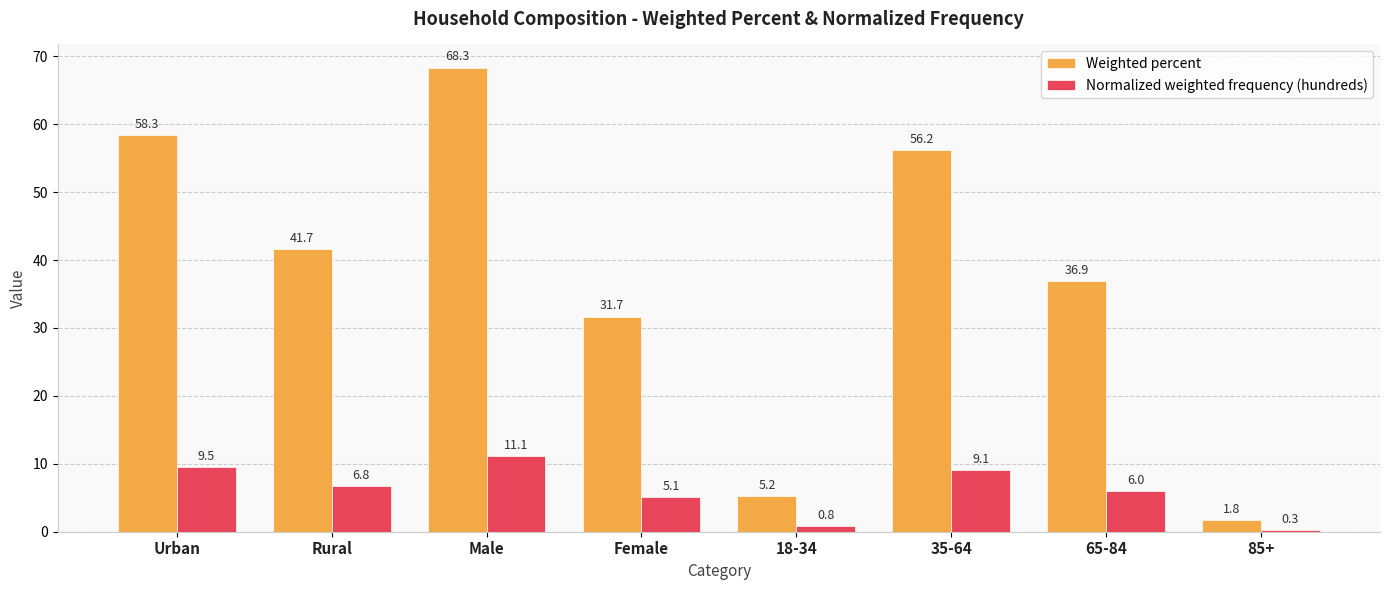

Reading right to left, transcribe all the data shown in this chart.

Weighted percent: 85+=1.8	65-84=36.9	35-64=56.2	18-34=5.2	Female=31.7	Male=68.3	Rural=41.7	Urban=58.3
Normalized weighted frequency (hundreds): 85+=0.3	65-84=6.0	35-64=9.1	18-34=0.8	Female=5.1	Male=11.1	Rural=6.8	Urban=9.5